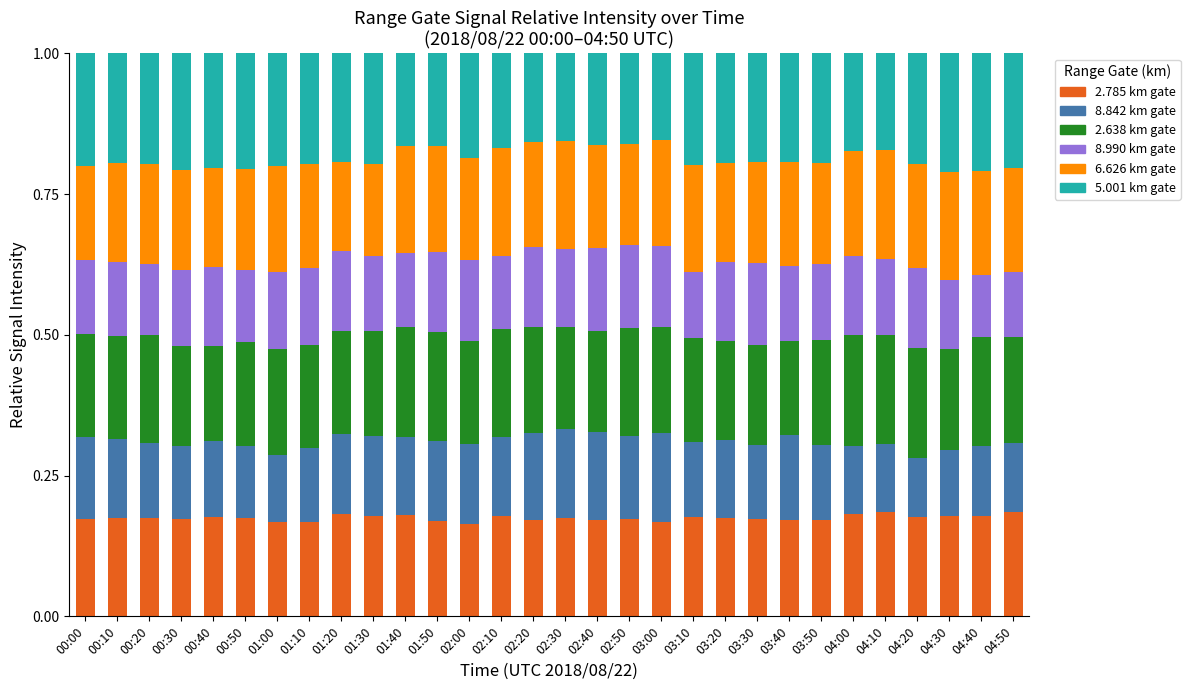

What is the total value across all series at 00:40?

1.0